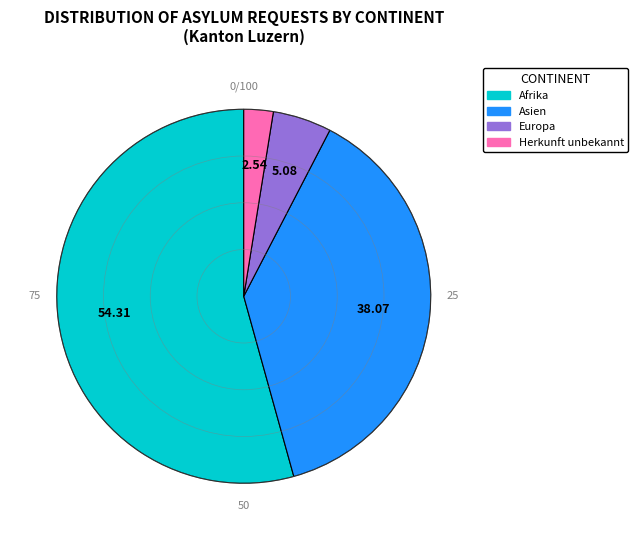

Does any single category account for the majority?

Yes